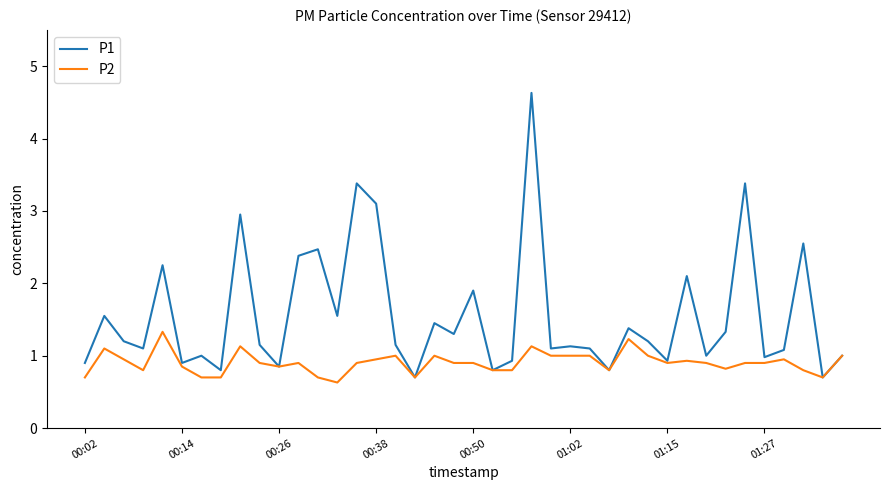

Which series has the widest spread of values?

P1